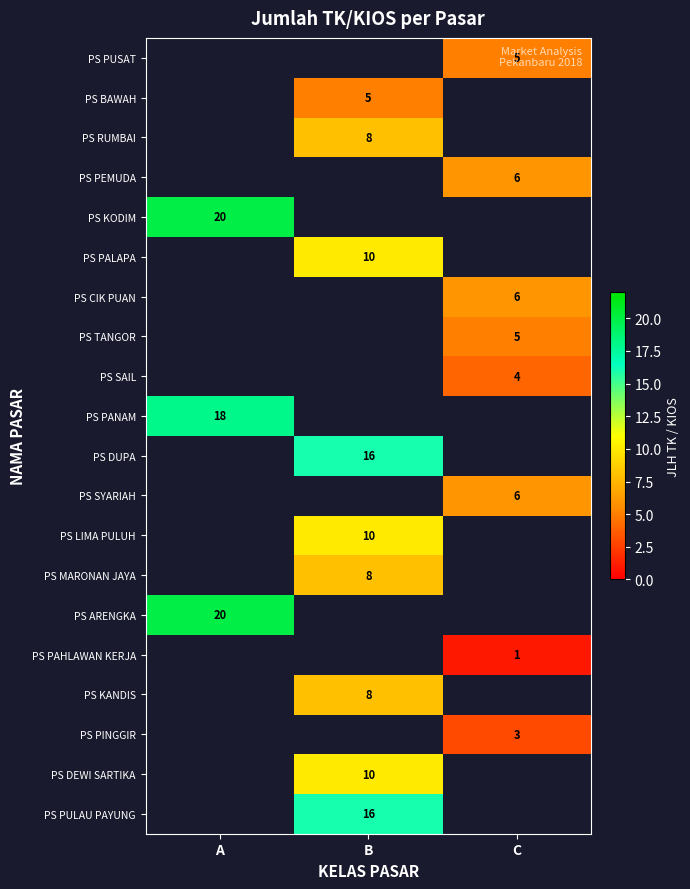

The value of PS PALAPA at B is 15. True or false?

False